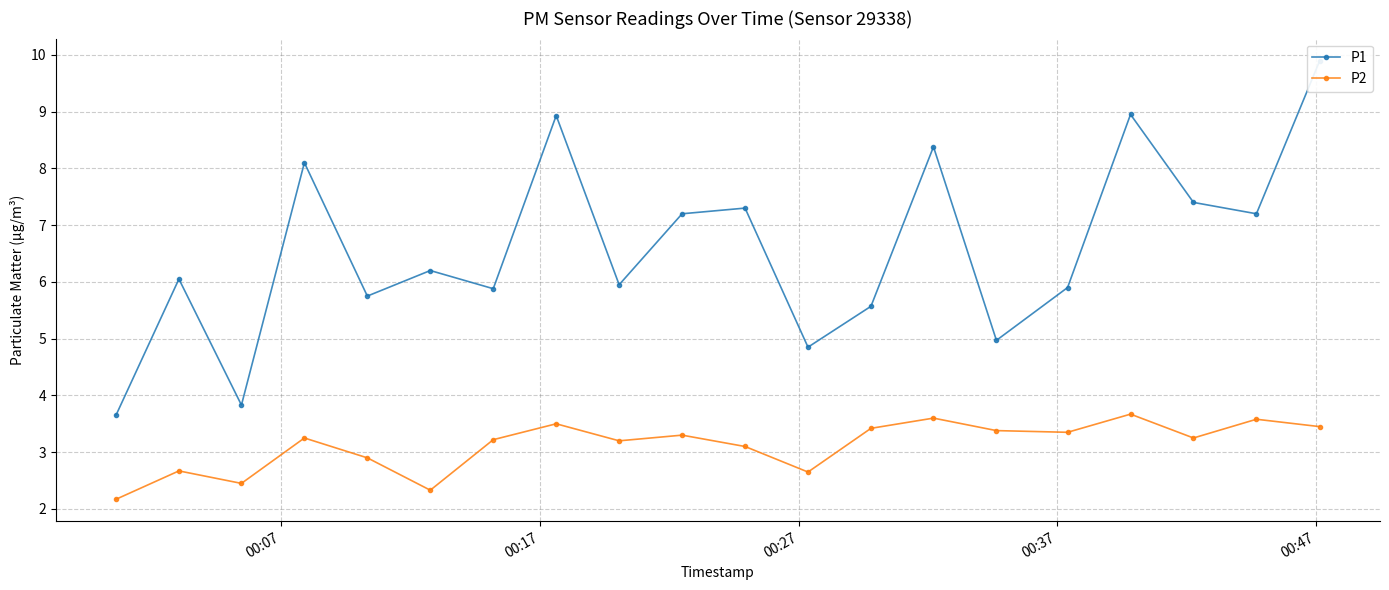

True or false: P2 has more than 0 points higher than both neighbors.

True